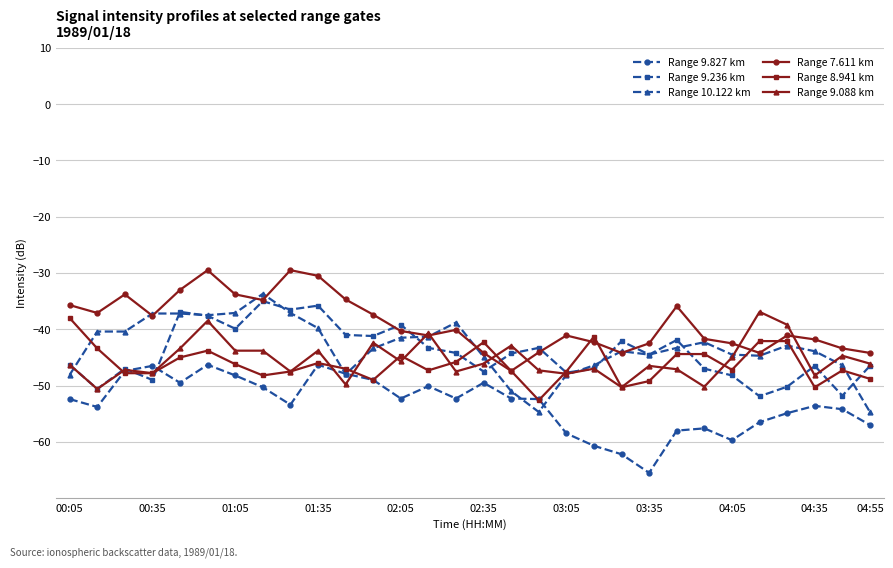

What is the minimum value shown in the chart?

-65.5